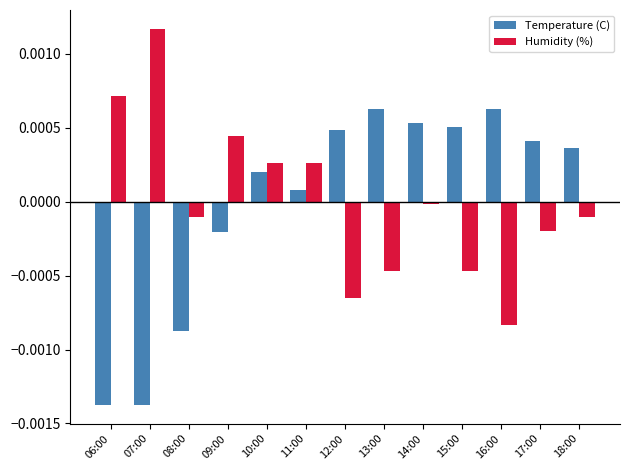

At how many categories does at least one series exceed 0?

12